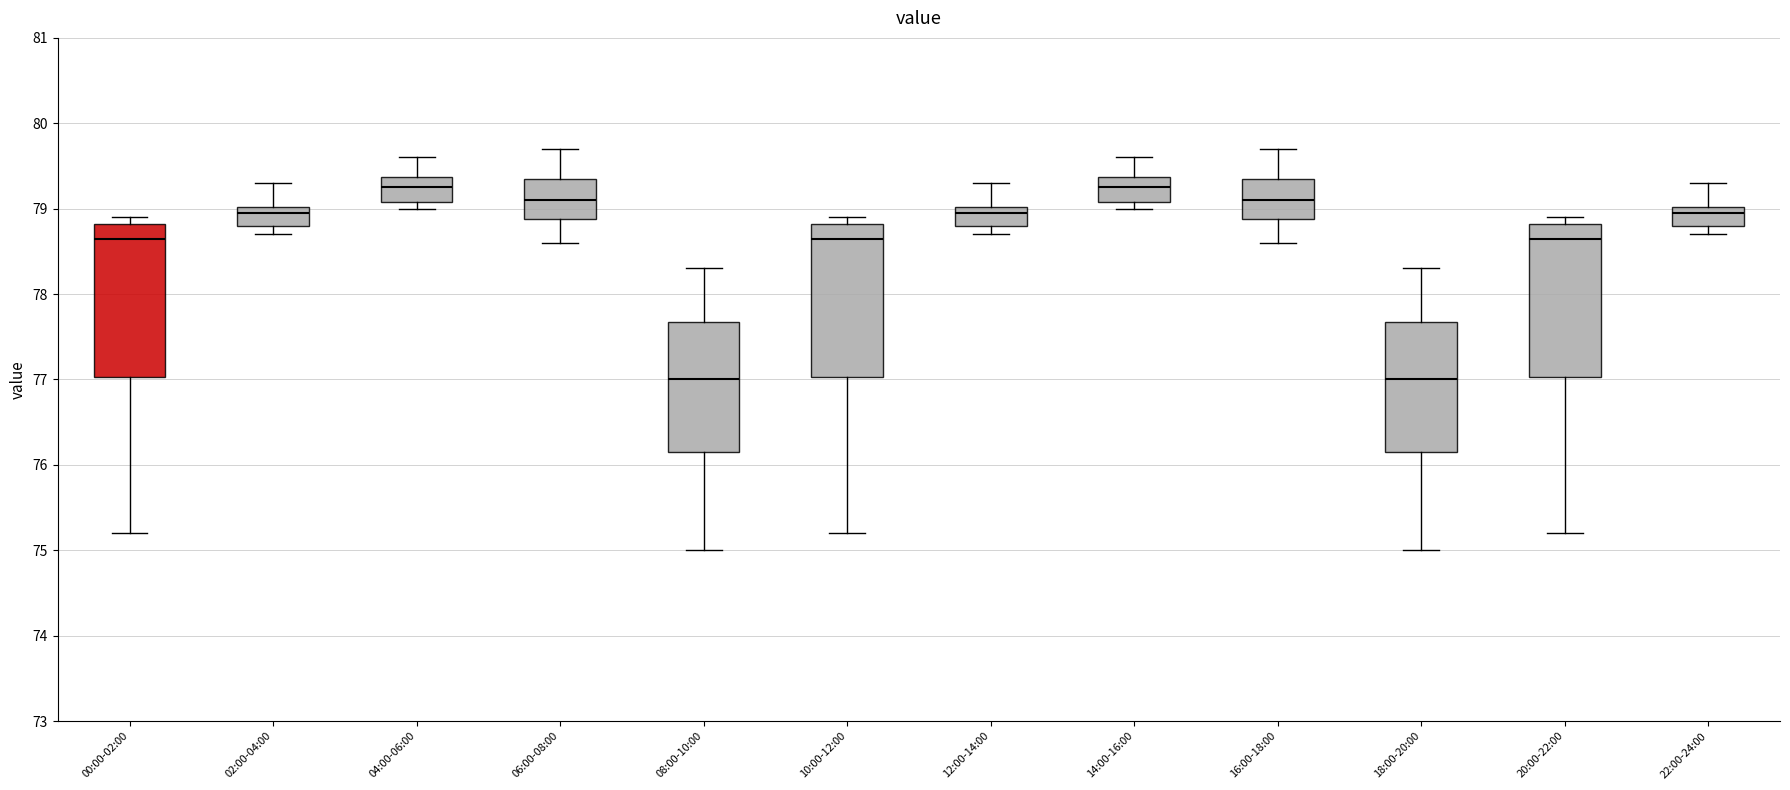

Reading left to right, read every box against the y-axis: the position of its median line, the range the box covers, and the ends of its whiskers. The values are not printed on the chart, so give them approximately, as read against the axis.

00:00-02:00: median 78.7, box 77.0 to 78.8, whiskers 75.2 to 78.9
02:00-04:00: median 79.0 (just below the box's upper edge), box 78.8 to 79.0, whiskers 78.7 to 79.3
04:00-06:00: median 79.3, box 79.1 to 79.4, whiskers 79.0 to 79.6
06:00-08:00: median 79.1, box 78.9 to 79.4, whiskers 78.6 to 79.7
08:00-10:00: median 77.0, box 76.2 to 77.7, whiskers 75.0 to 78.3
10:00-12:00: median 78.7, box 77.0 to 78.8, whiskers 75.2 to 78.9
12:00-14:00: median 79.0 (just below the box's upper edge), box 78.8 to 79.0, whiskers 78.7 to 79.3
14:00-16:00: median 79.3, box 79.1 to 79.4, whiskers 79.0 to 79.6
16:00-18:00: median 79.1, box 78.9 to 79.4, whiskers 78.6 to 79.7
18:00-20:00: median 77.0, box 76.2 to 77.7, whiskers 75.0 to 78.3
20:00-22:00: median 78.7, box 77.0 to 78.8, whiskers 75.2 to 78.9
22:00-24:00: median 79.0 (just below the box's upper edge), box 78.8 to 79.0, whiskers 78.7 to 79.3